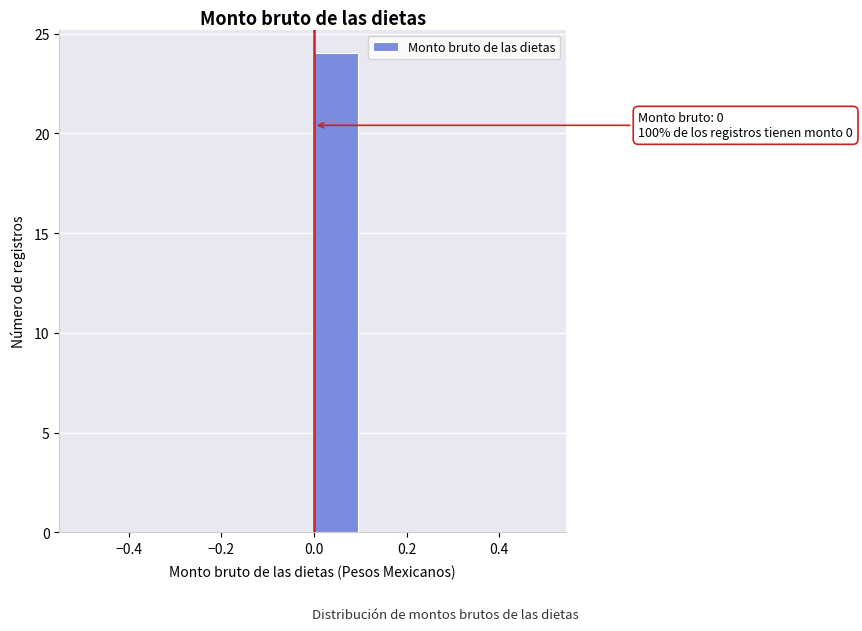

Over which range of the x-axis is the bar tallest?

0.0 to 0.1